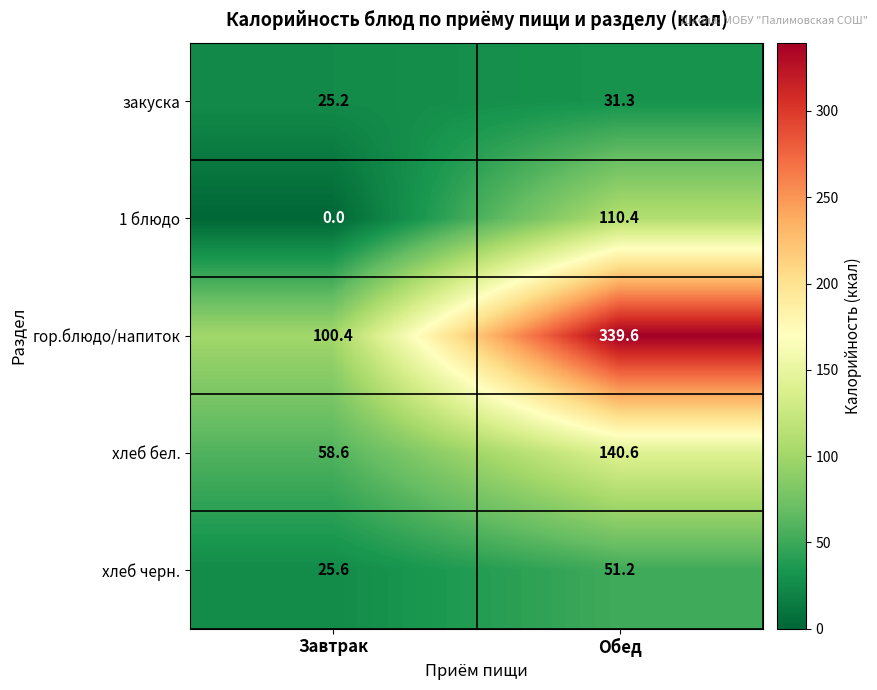

How many data points in хлеб бел. are above 140?

1